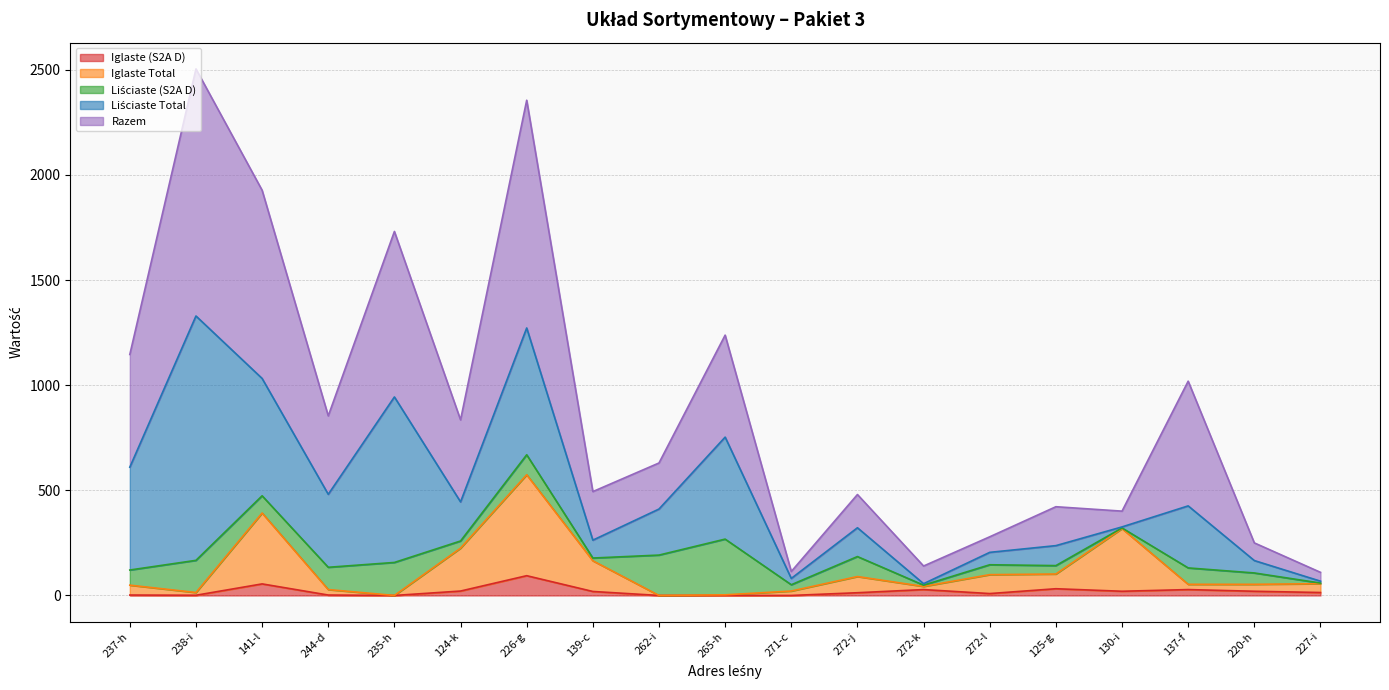

Does the chart have visible grid lines?

Yes